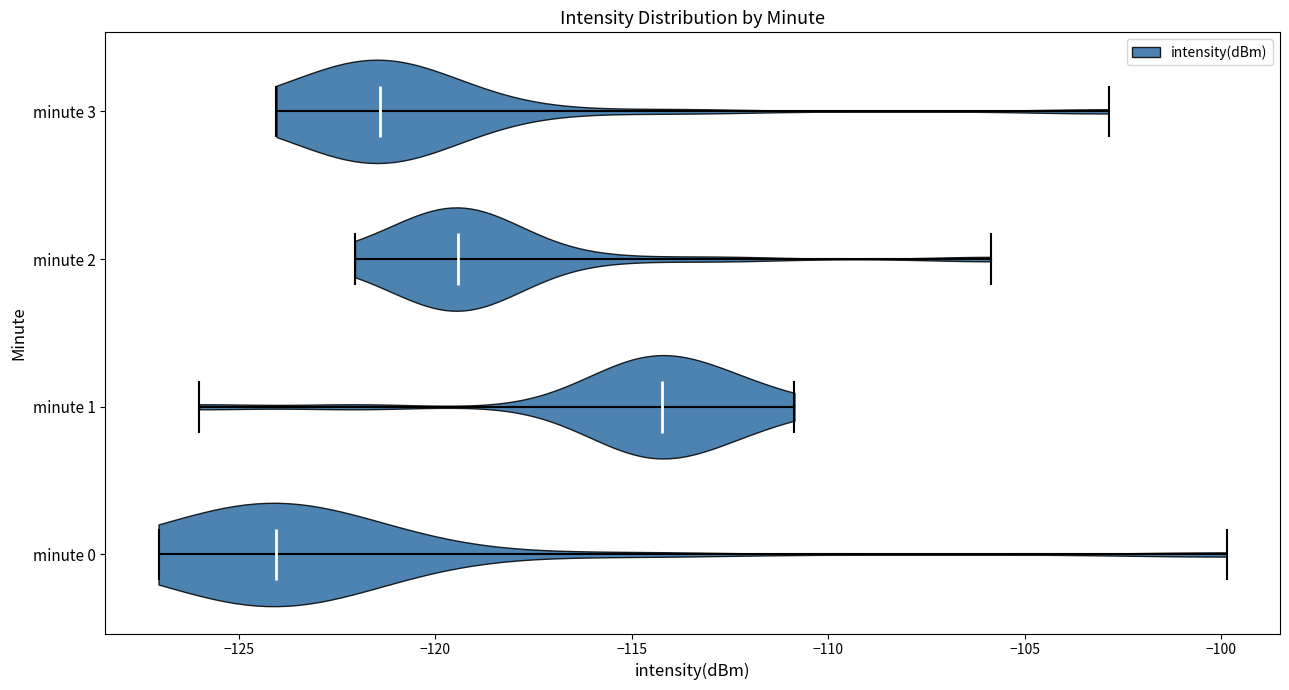

What is the highest point the violin for minute 2 reaches on the x-axis? The values are not printed on the chart, so give them approximately, as read against the axis.

-106.0